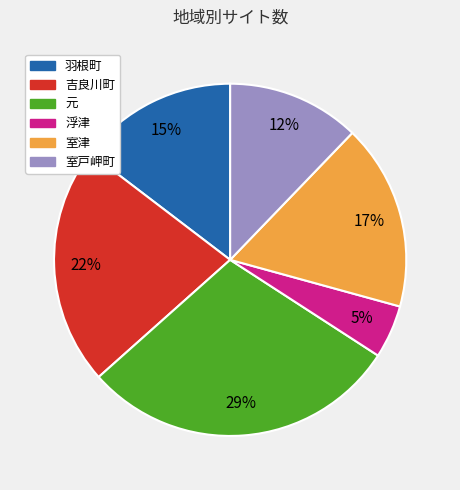

Between 吉良川町 and 元, which is larger?

元